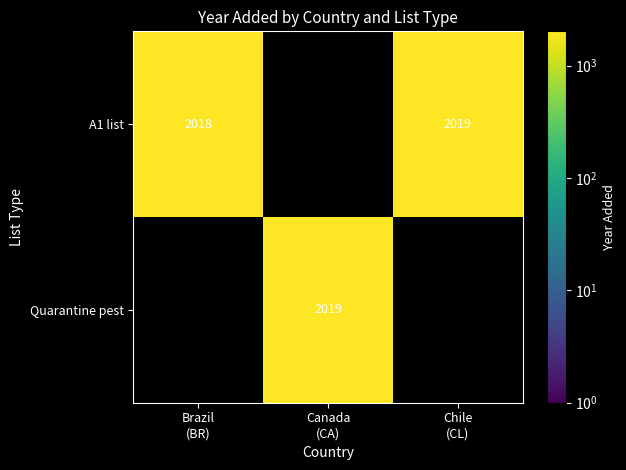

What is the minimum value shown in the chart?

2018.0